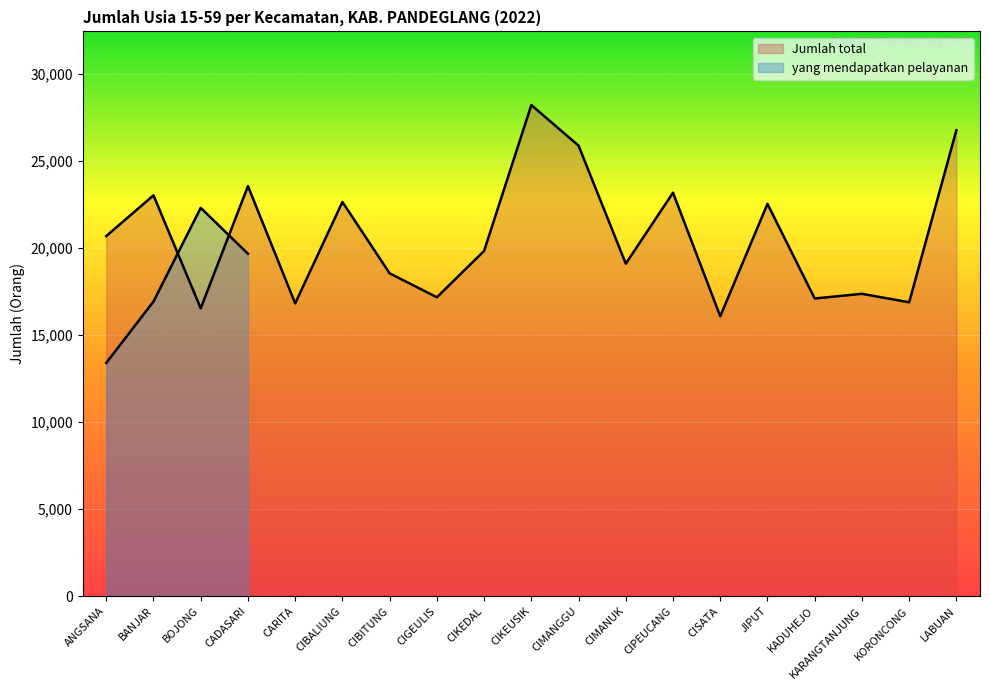

At which category does the chart reach its minimum across all series?

CISATA